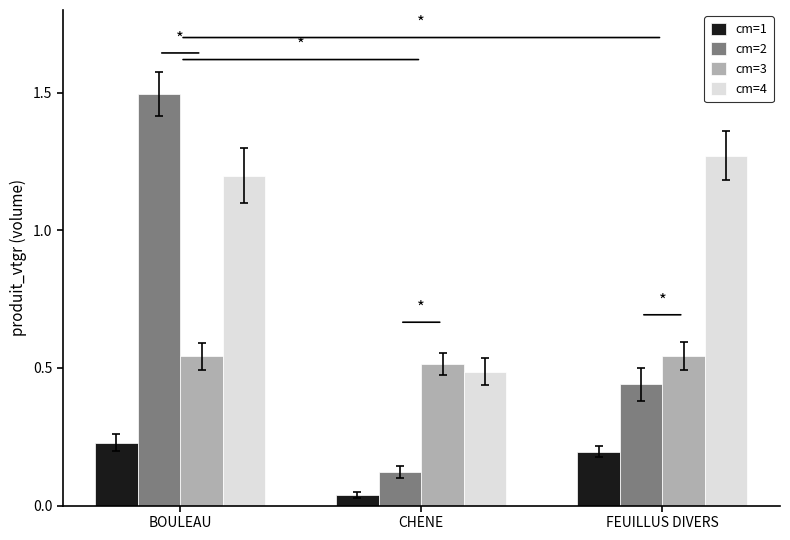

Does the chart contain any negative values?

No